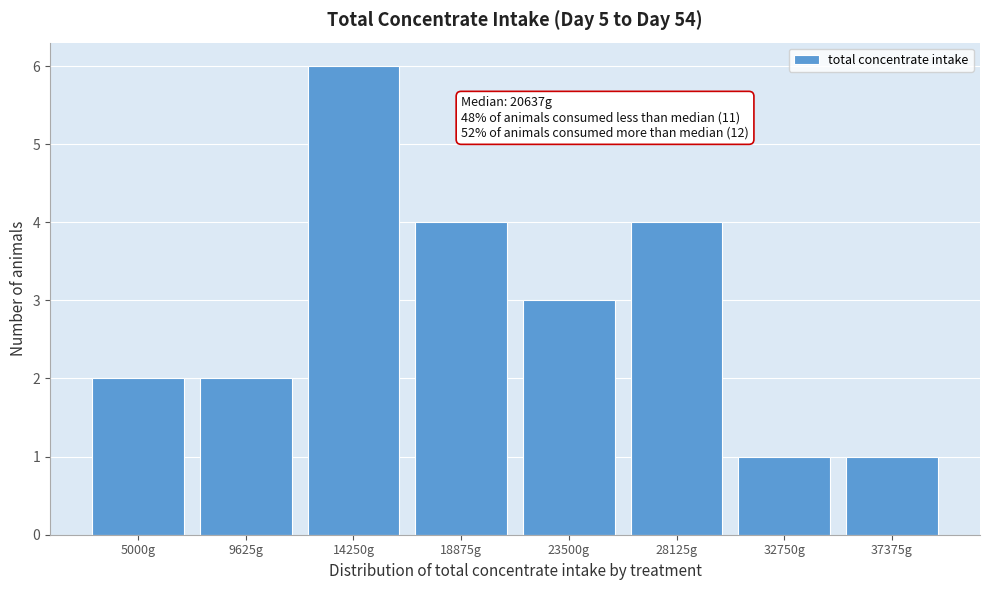

Reading right to left, transcribe all the data shown in this chart.

1	1	4	3	4	6	2	2